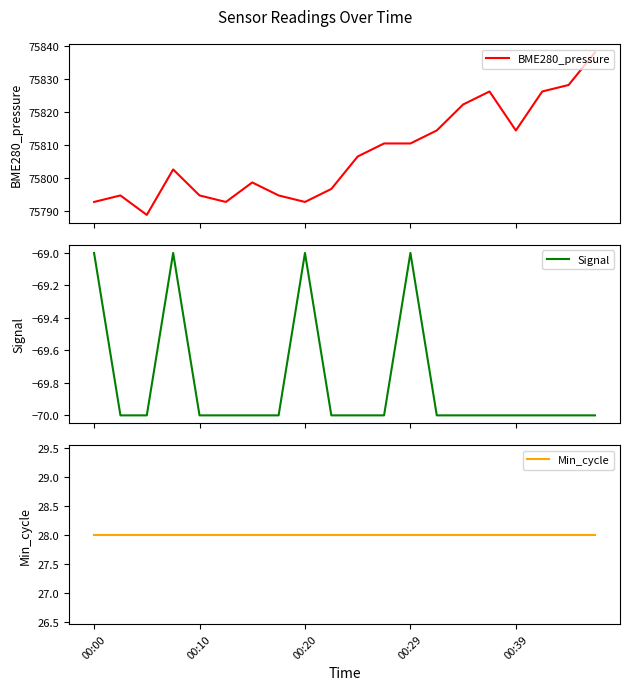

True or false: Min_cycle and BME280_pressure cross at least once.

False